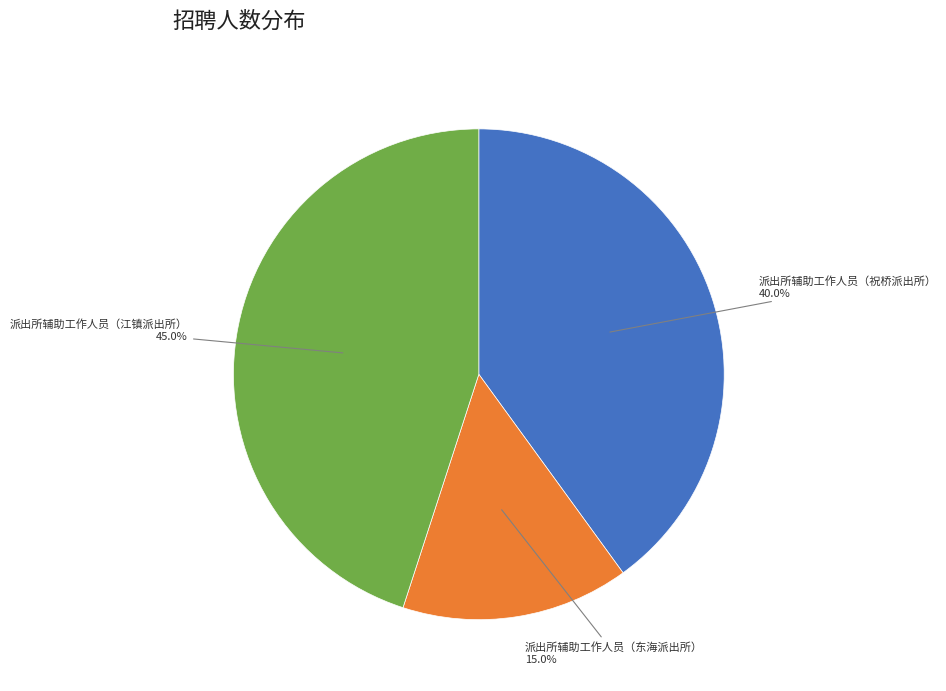

Is there any slice that represents more than half of the pie?

No